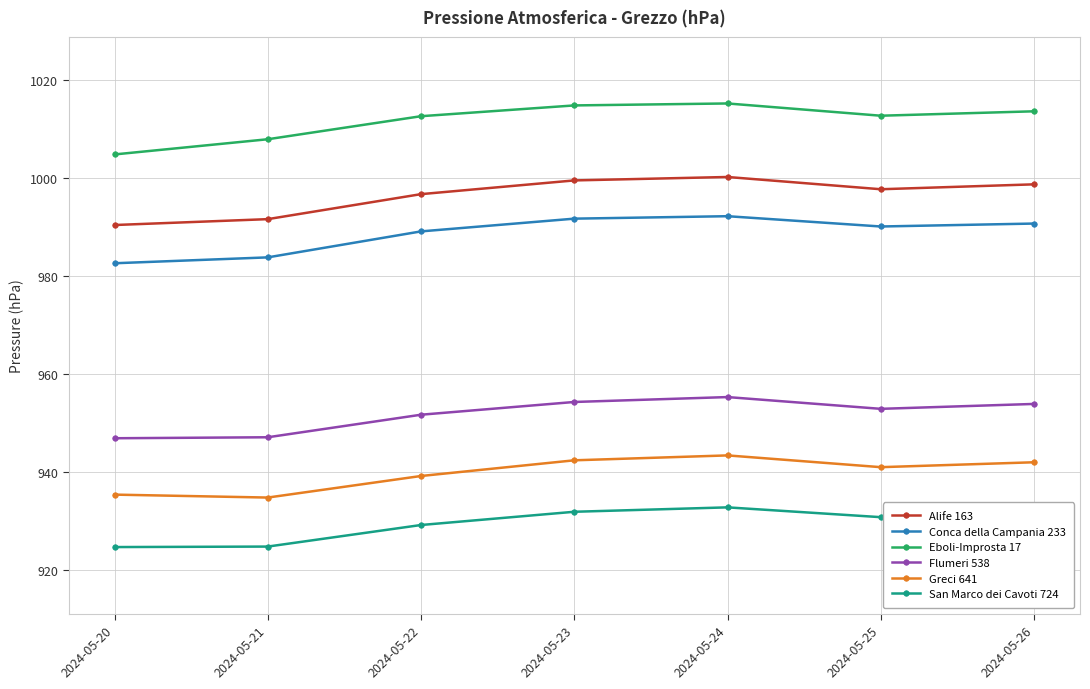

What is the value of the San Marco dei Cavoti 724 point at the 6th from the left?

930.8